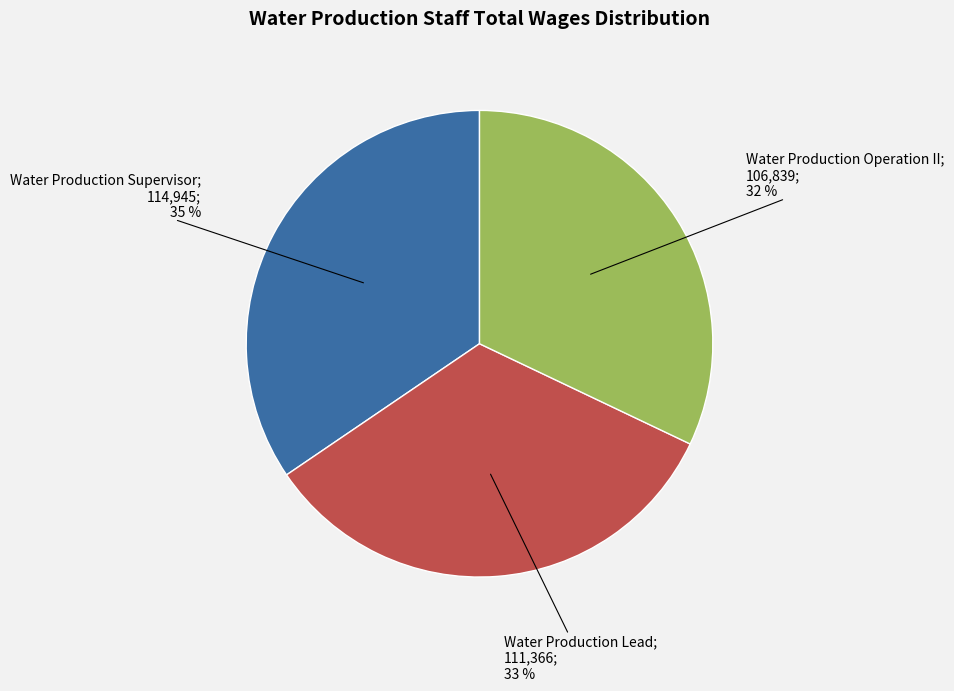

Does any single category account for the majority?

No